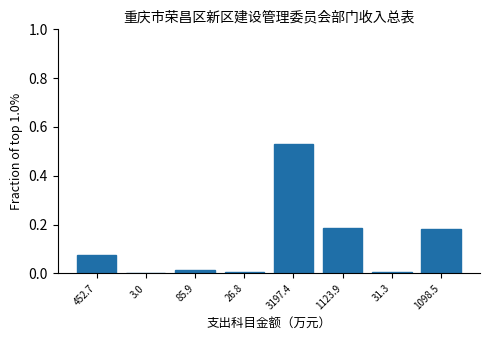

At which category does the chart reach its peak across all series?

3197.4